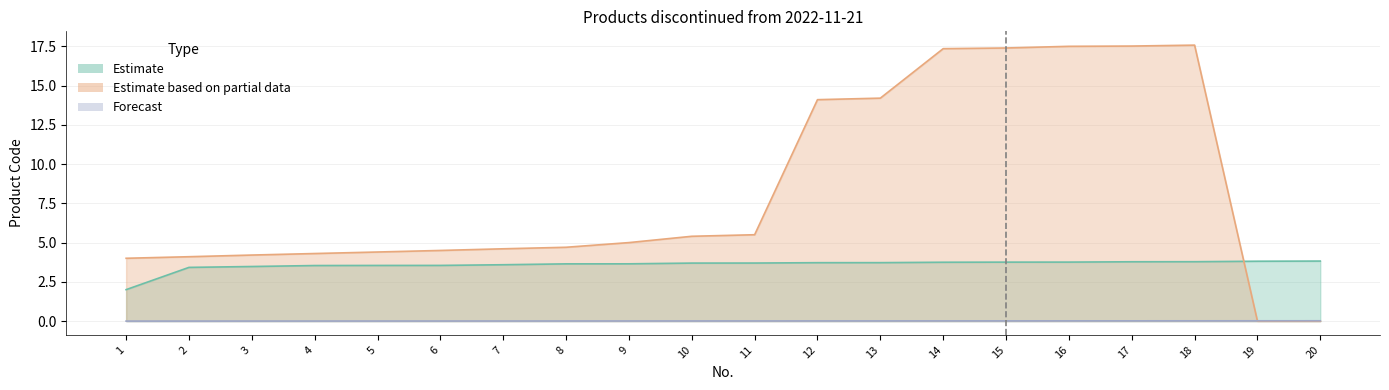

True or false: Forecast and Estimate cross at least once.

False